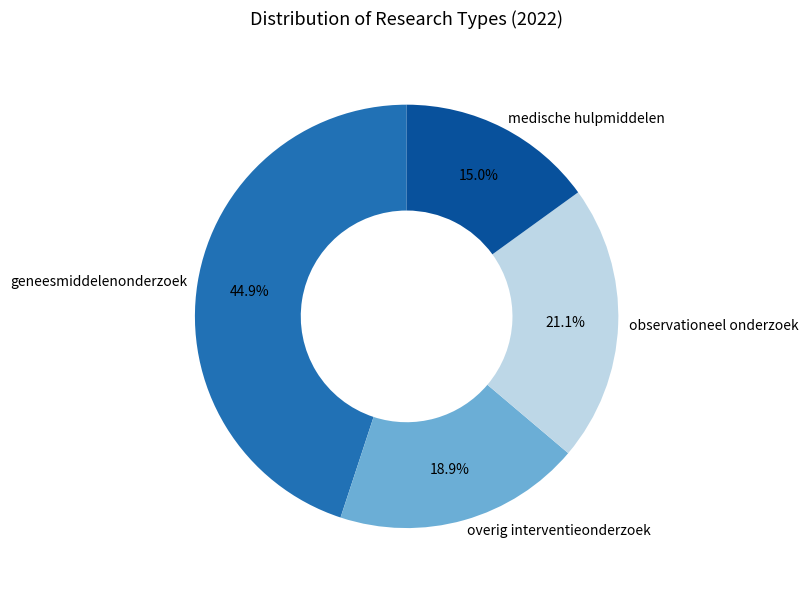

True or false: geneesmiddelenonderzoek accounts for 33% of the total.

False